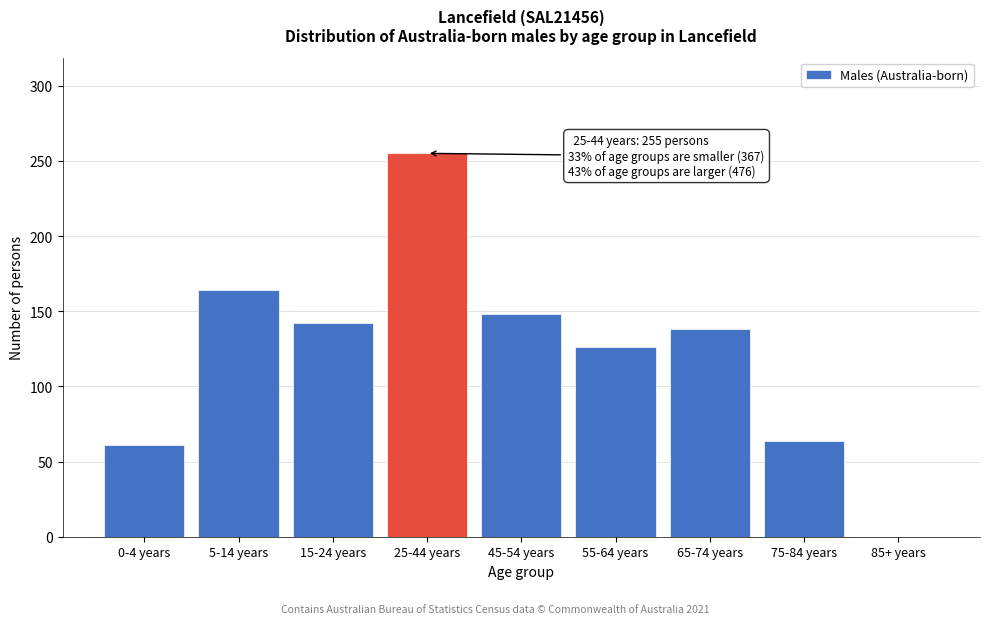

Reading left to right, what are all the values shown in this chart?

0-4 years=61	5-14 years=164	15-24 years=142	25-44 years=255	45-54 years=148	55-64 years=126	65-74 years=138	75-84 years=64	85+ years=0